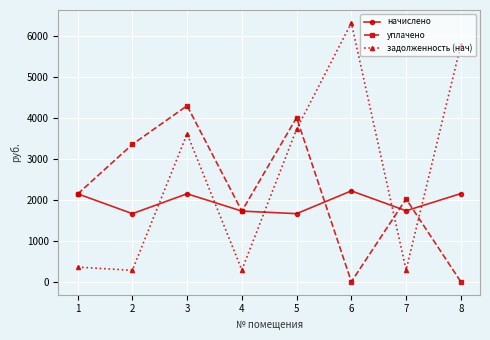

What is the value of the задолженность (нач) point at the 7th from the left?

288.4